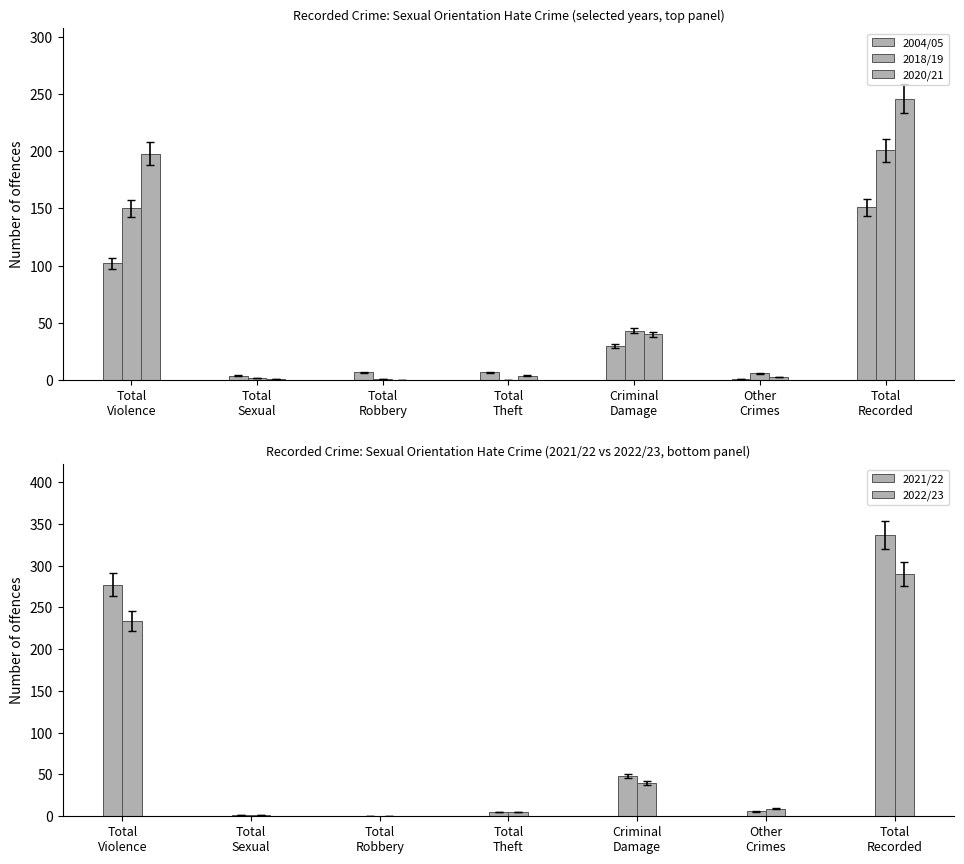

How many values in 2018/19 are above zero?

6